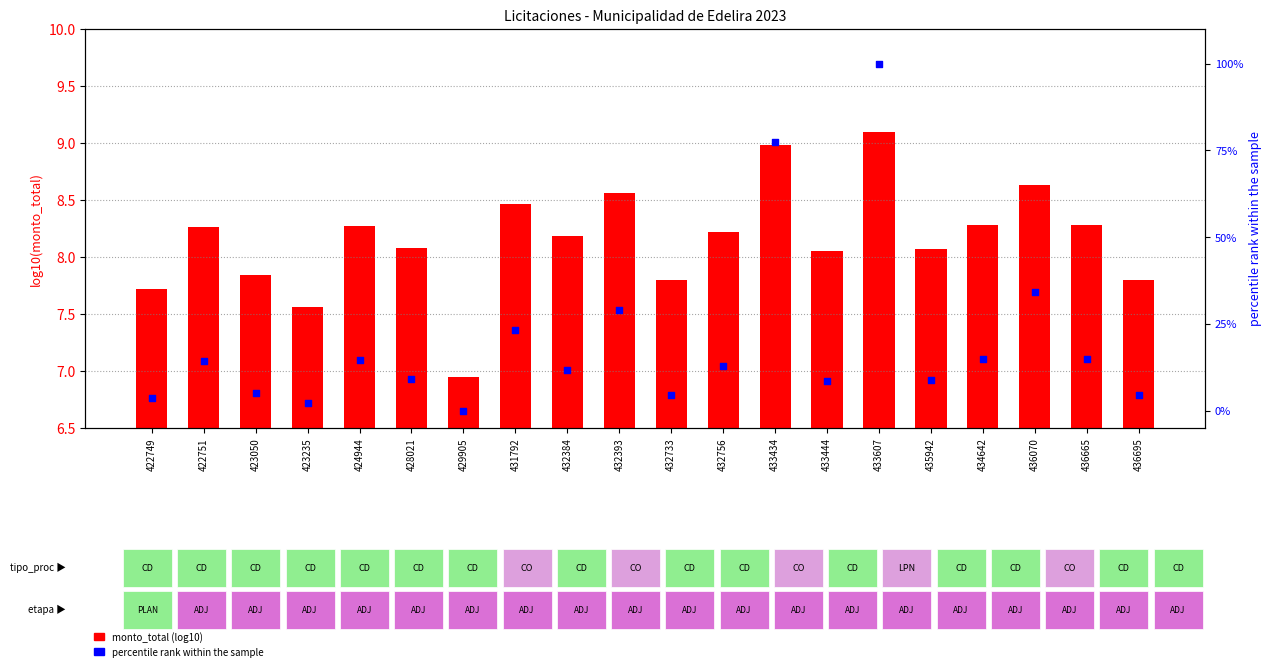

Is the value of percentile rank within the sample at 433444 greater than the value of monto_total (log10) at 423050?

Yes